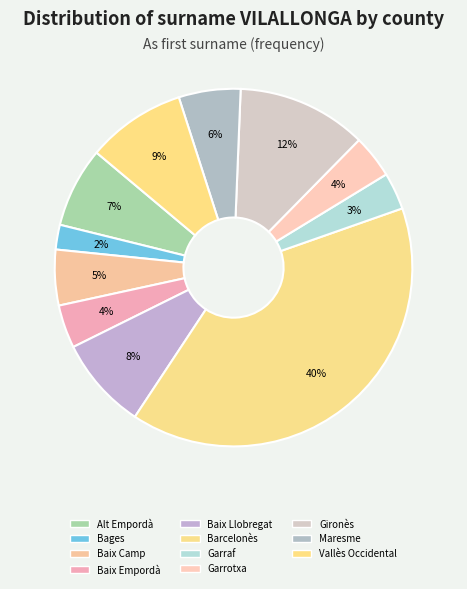

How many slices are in this pie chart?

11